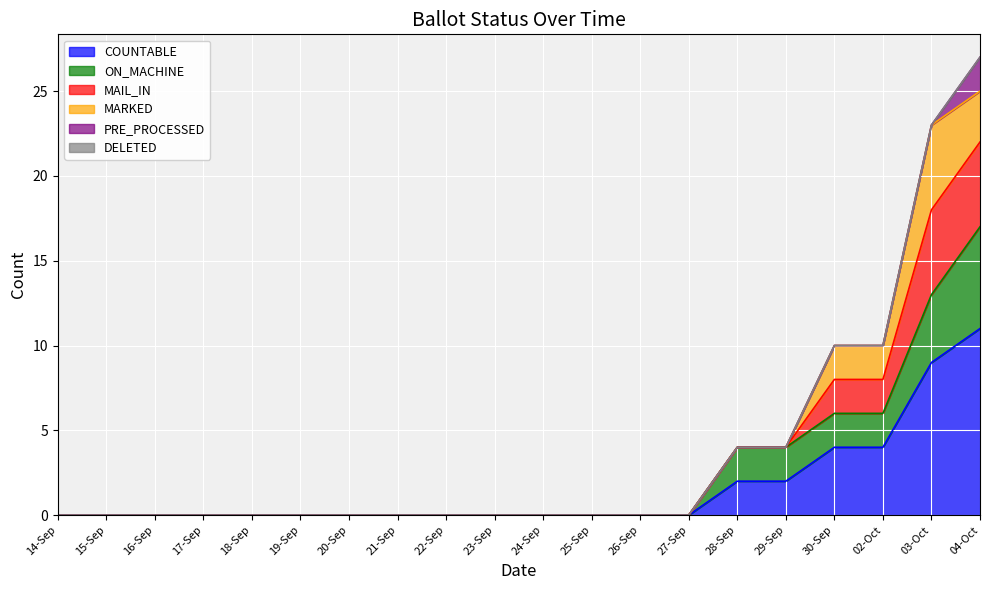

Count the COUNTABLE values in the range 0 to 2.

16